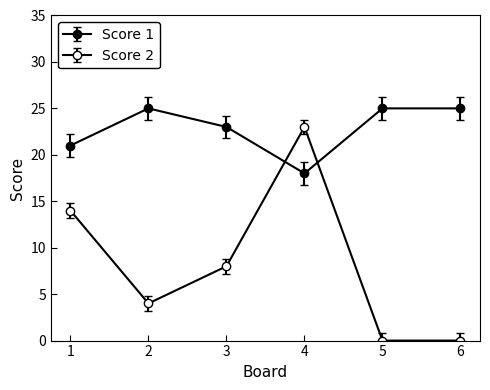

Which label corresponds to the largest value in the chart?

2